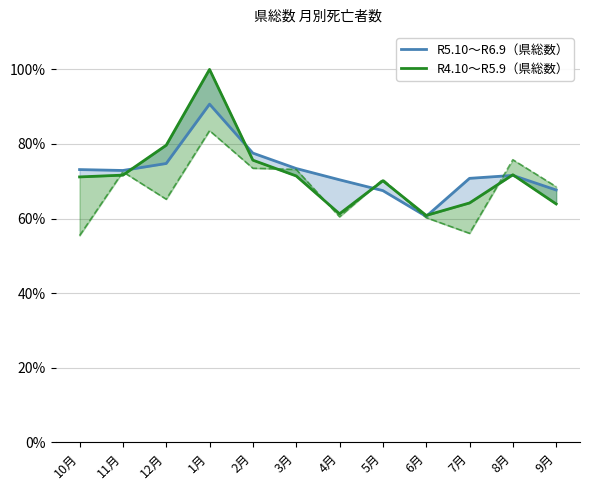

Which category has the highest value across all series?

1月